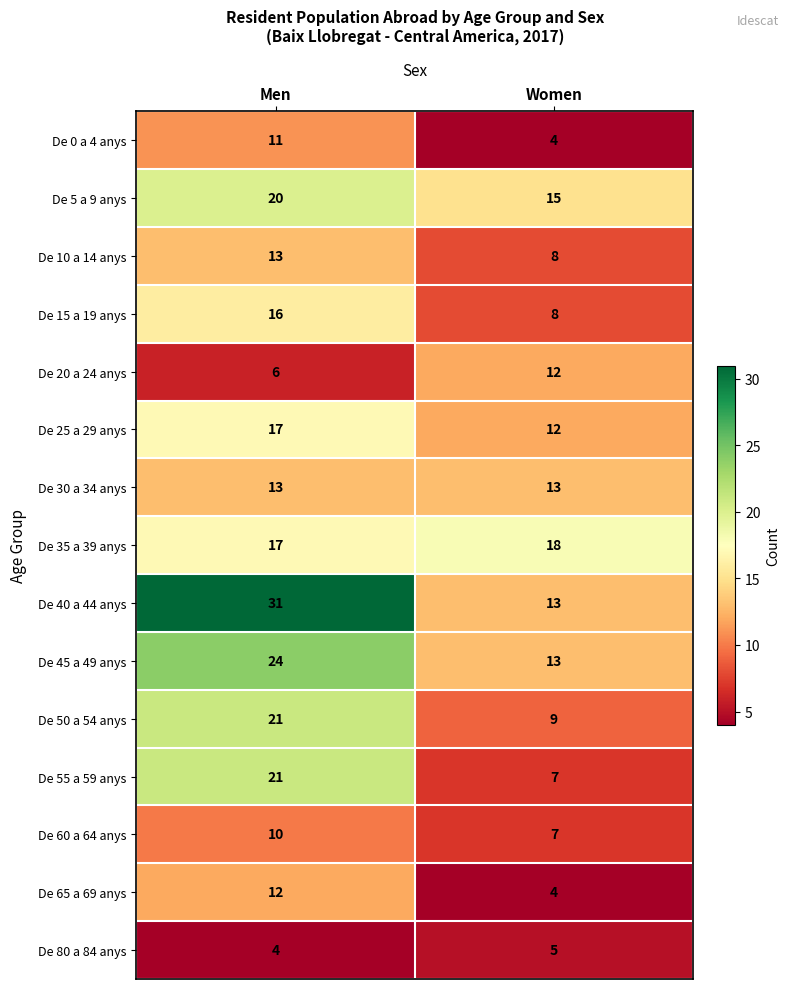

How many values in the De 5 a 9 anys series are below 20?

1